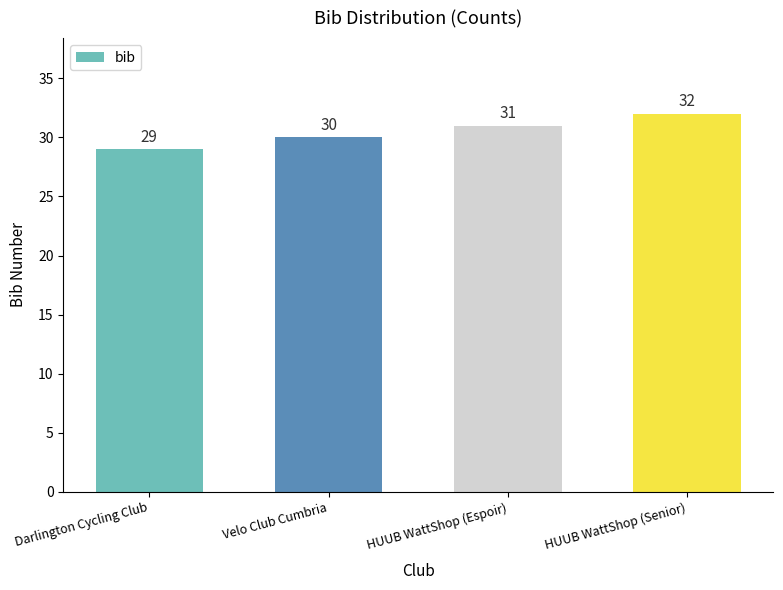

Reading left to right, extract all data points from this chart.

29	30	31	32